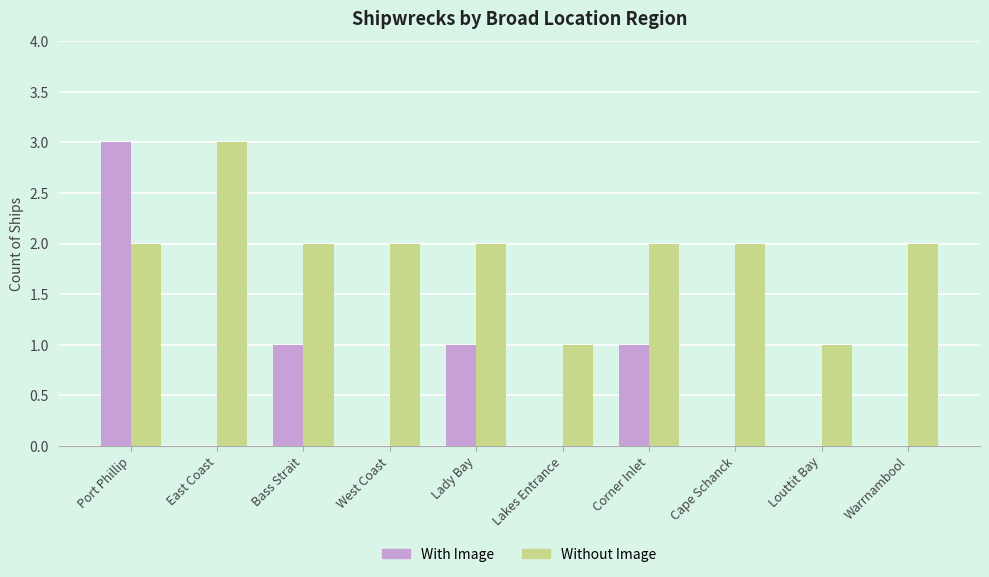

What is the sum of all With Image values?

6